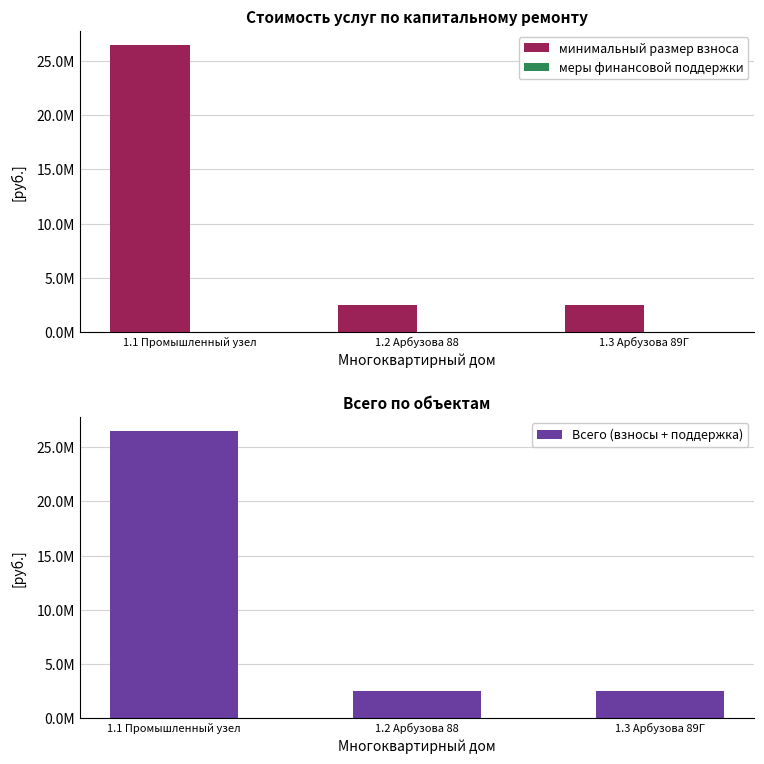

Are the bars horizontal?

No